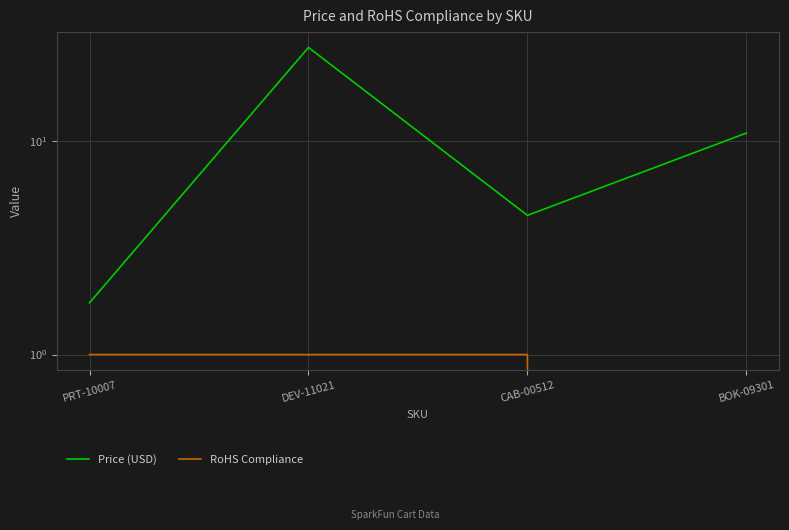

True or false: RoHS Compliance and Price (USD) cross at least once.

False